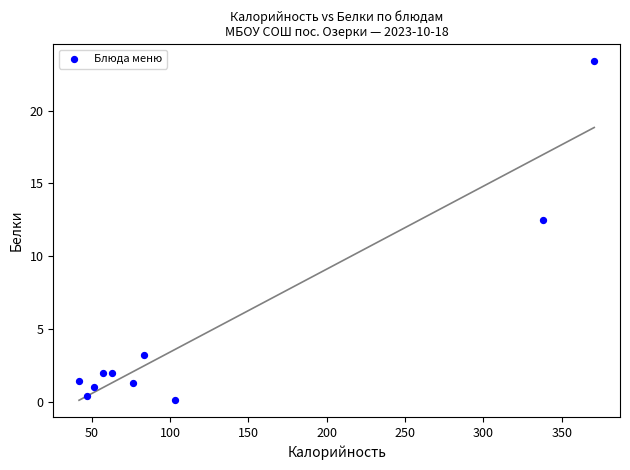

What is the range of X values (max minus min)?

328.7